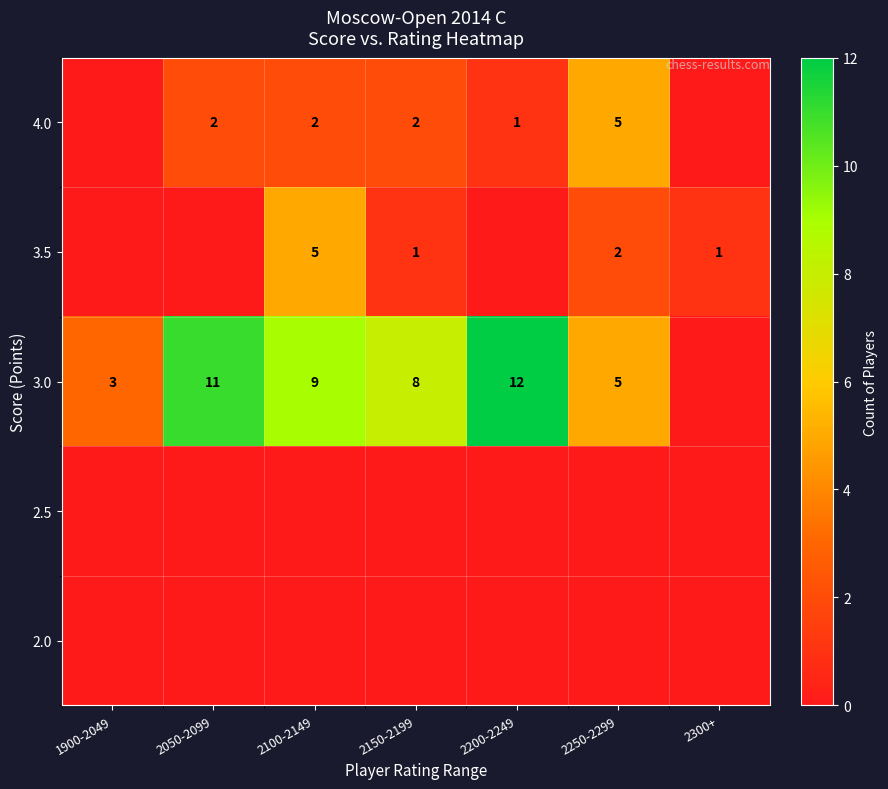

What is the difference between the 3.0 values at 2050-2099 and 2150-2199?

3